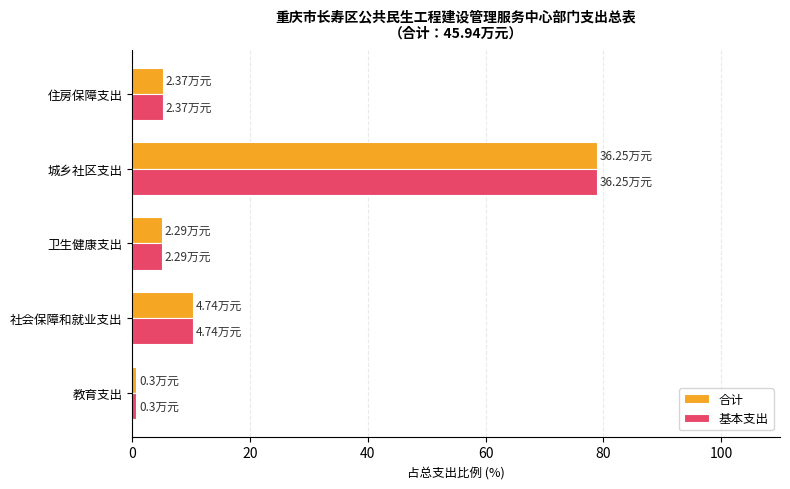

At which category is the sum across all series the highest?

城乡社区支出